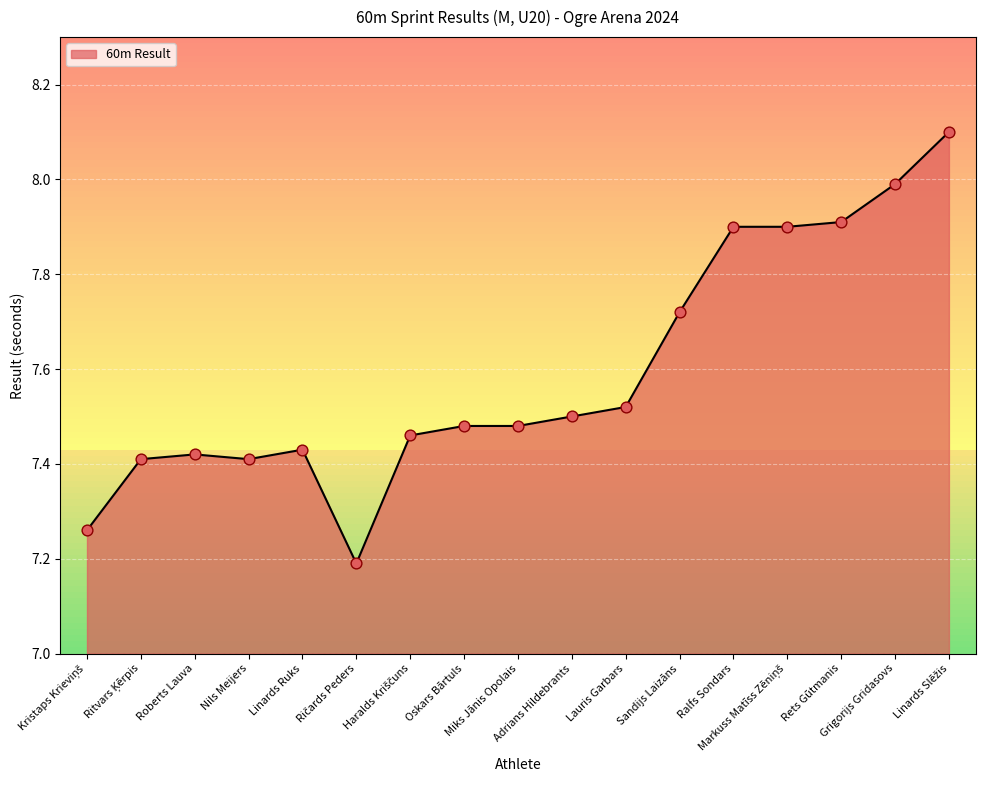

What is the difference between the maximum and minimum values?

0.9